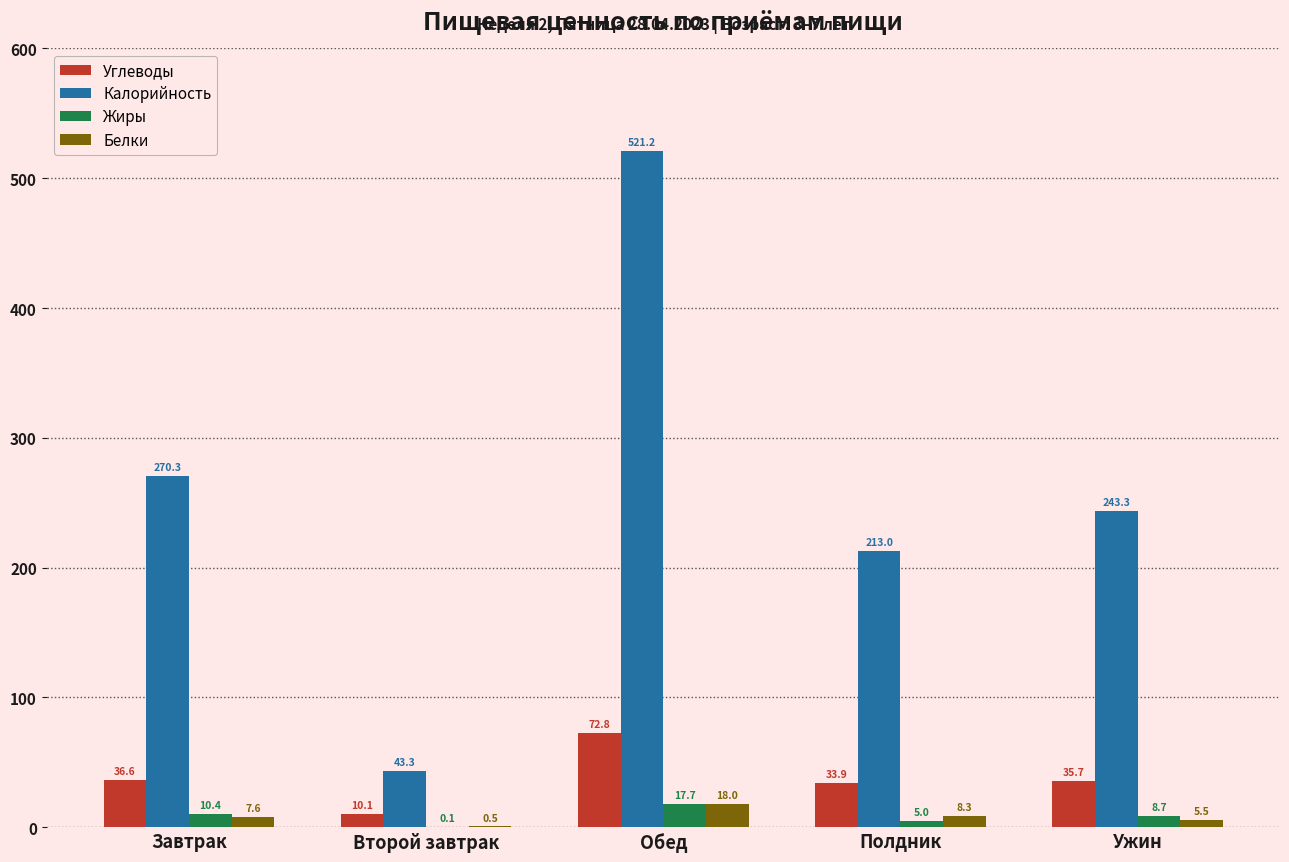

What is the maximum value for Белки?

18.0